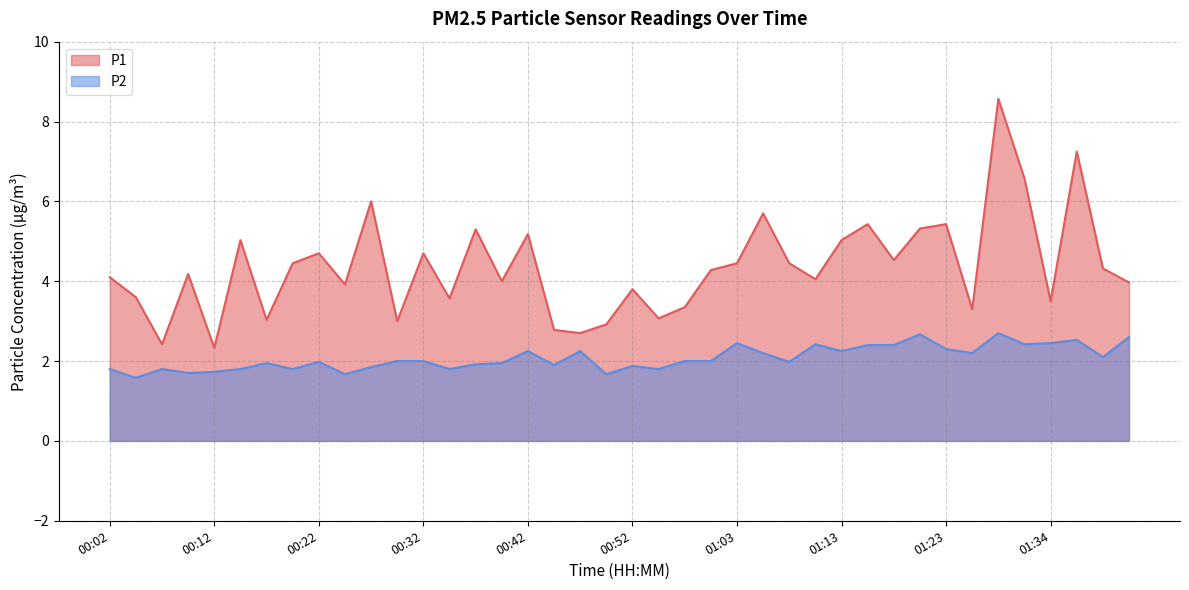

What is the minimum value shown in the chart?

1.6